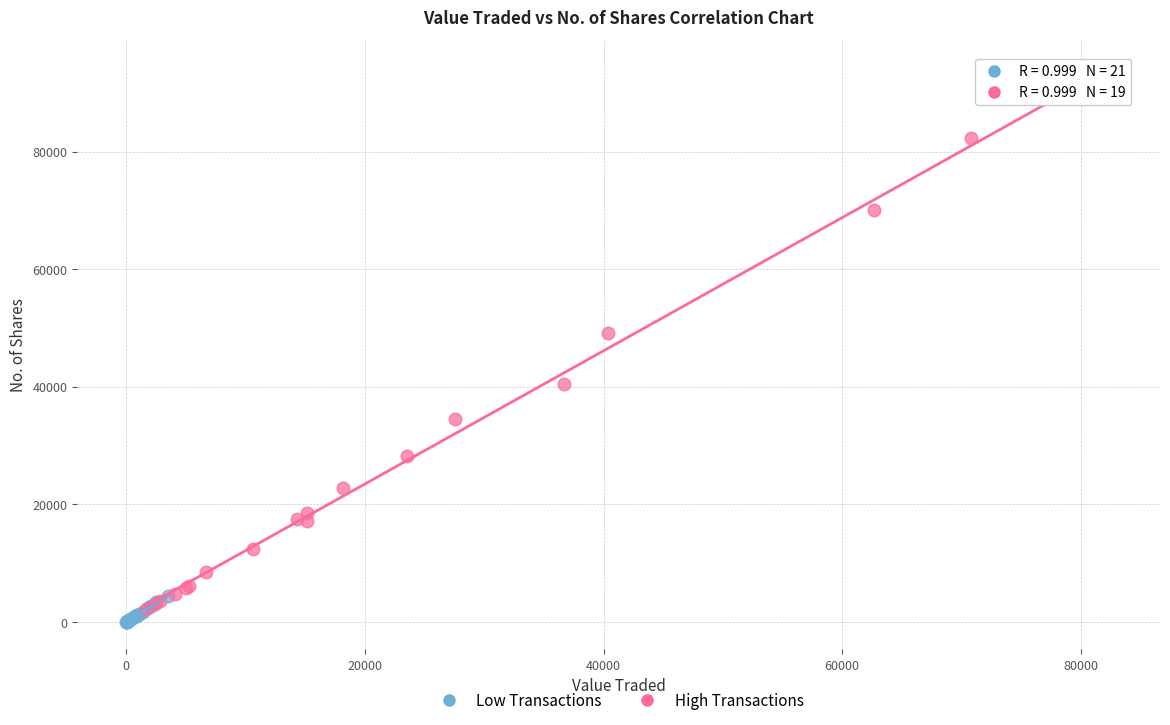

Which series contains the highest Y value?

High Transactions